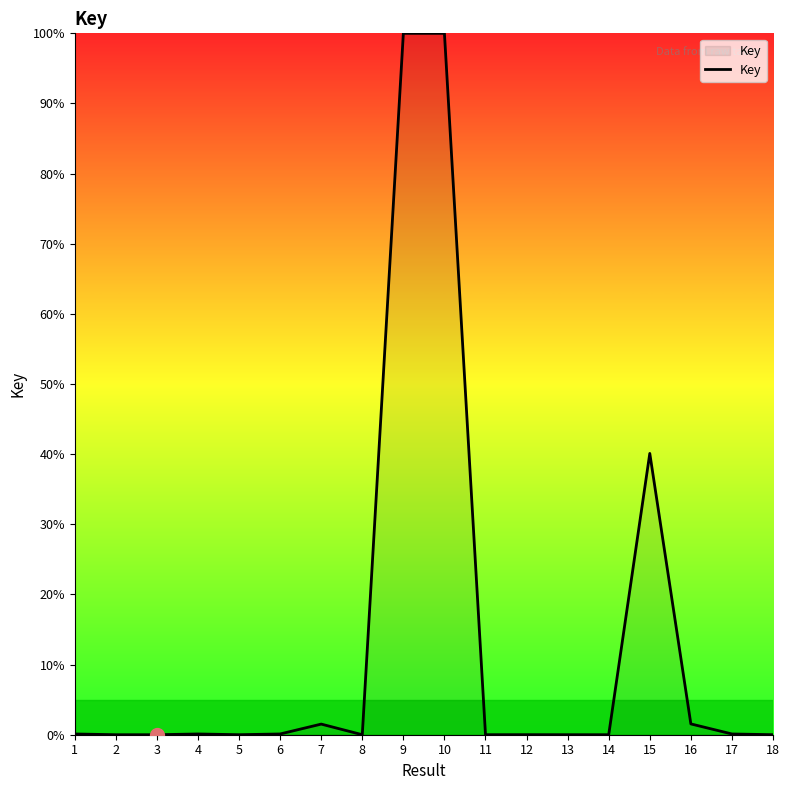

Is it true that the value at 3 is -66.6?

False